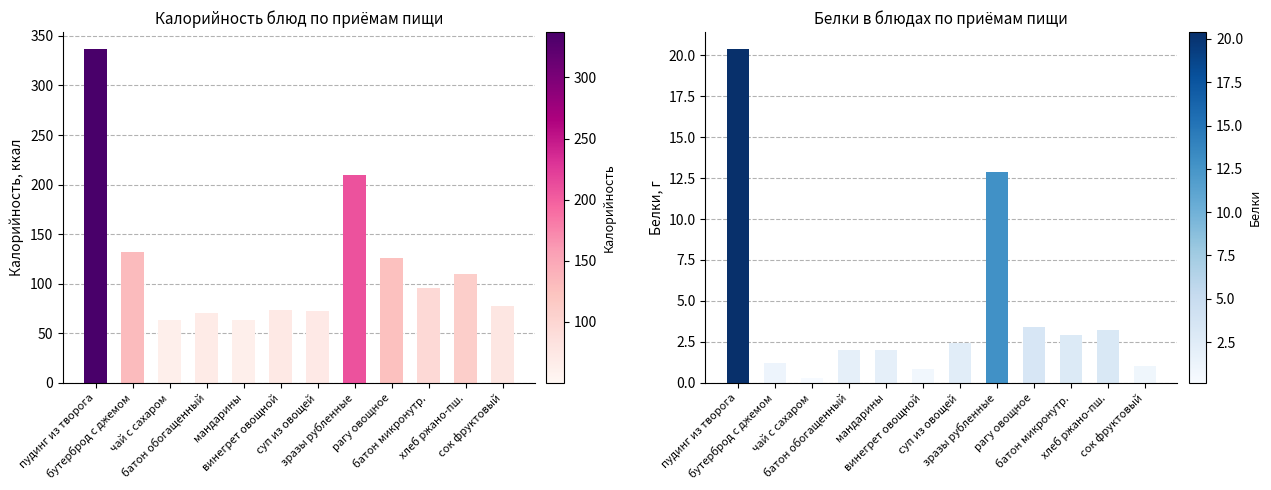

Rank the series by their maximum value, from highest to lowest.

Калорийность, Белки